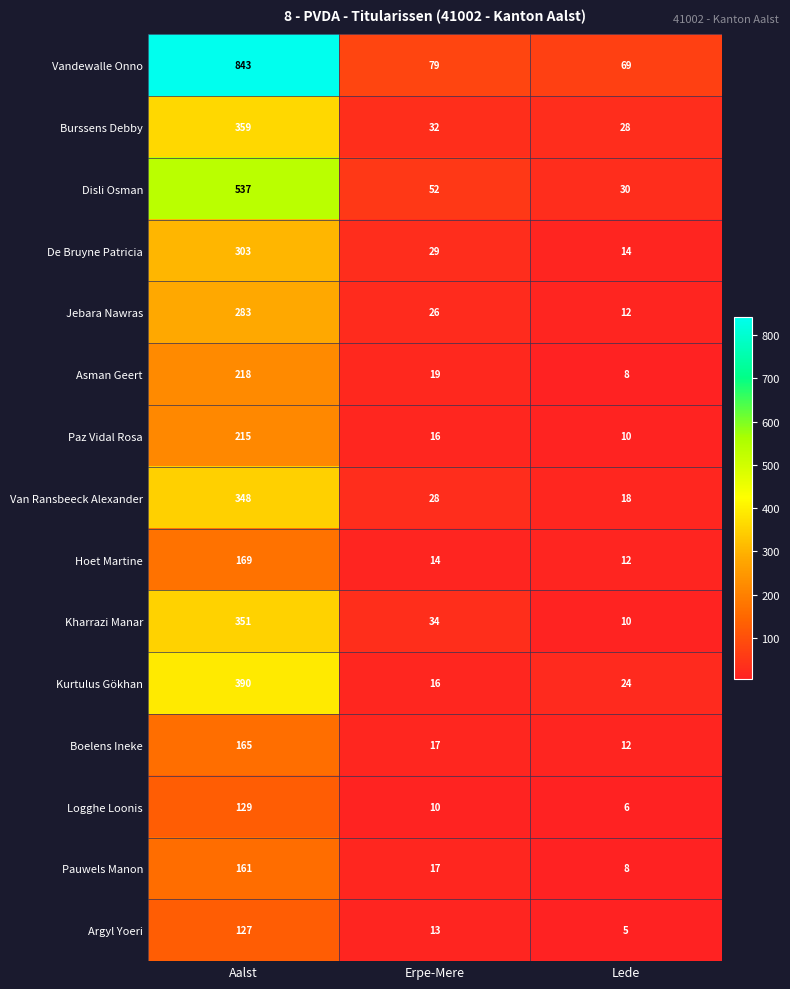

What is the maximum value shown in the chart?

843